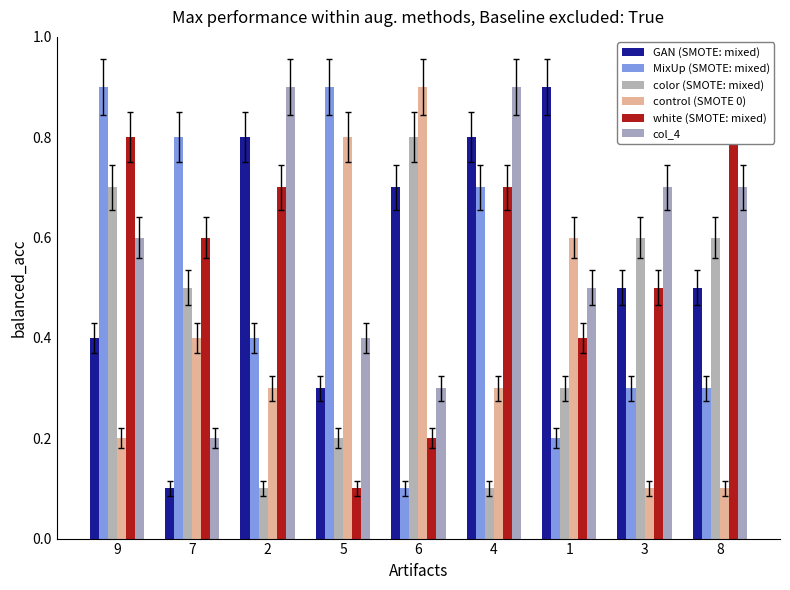

How many groups of bars are there?

9